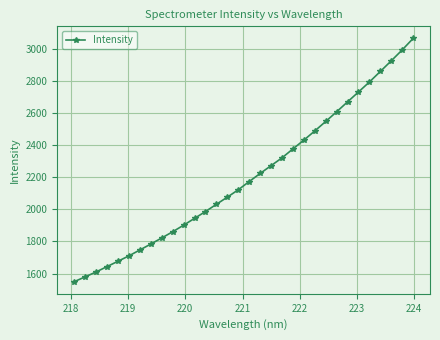

How many values exceed 2173?

16